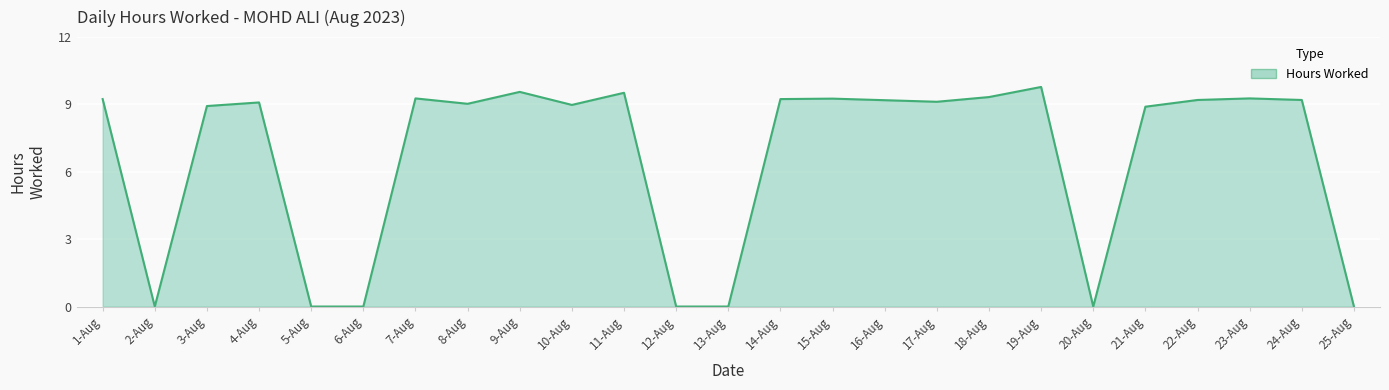

At which category does the data reach its first local peak?

4-Aug